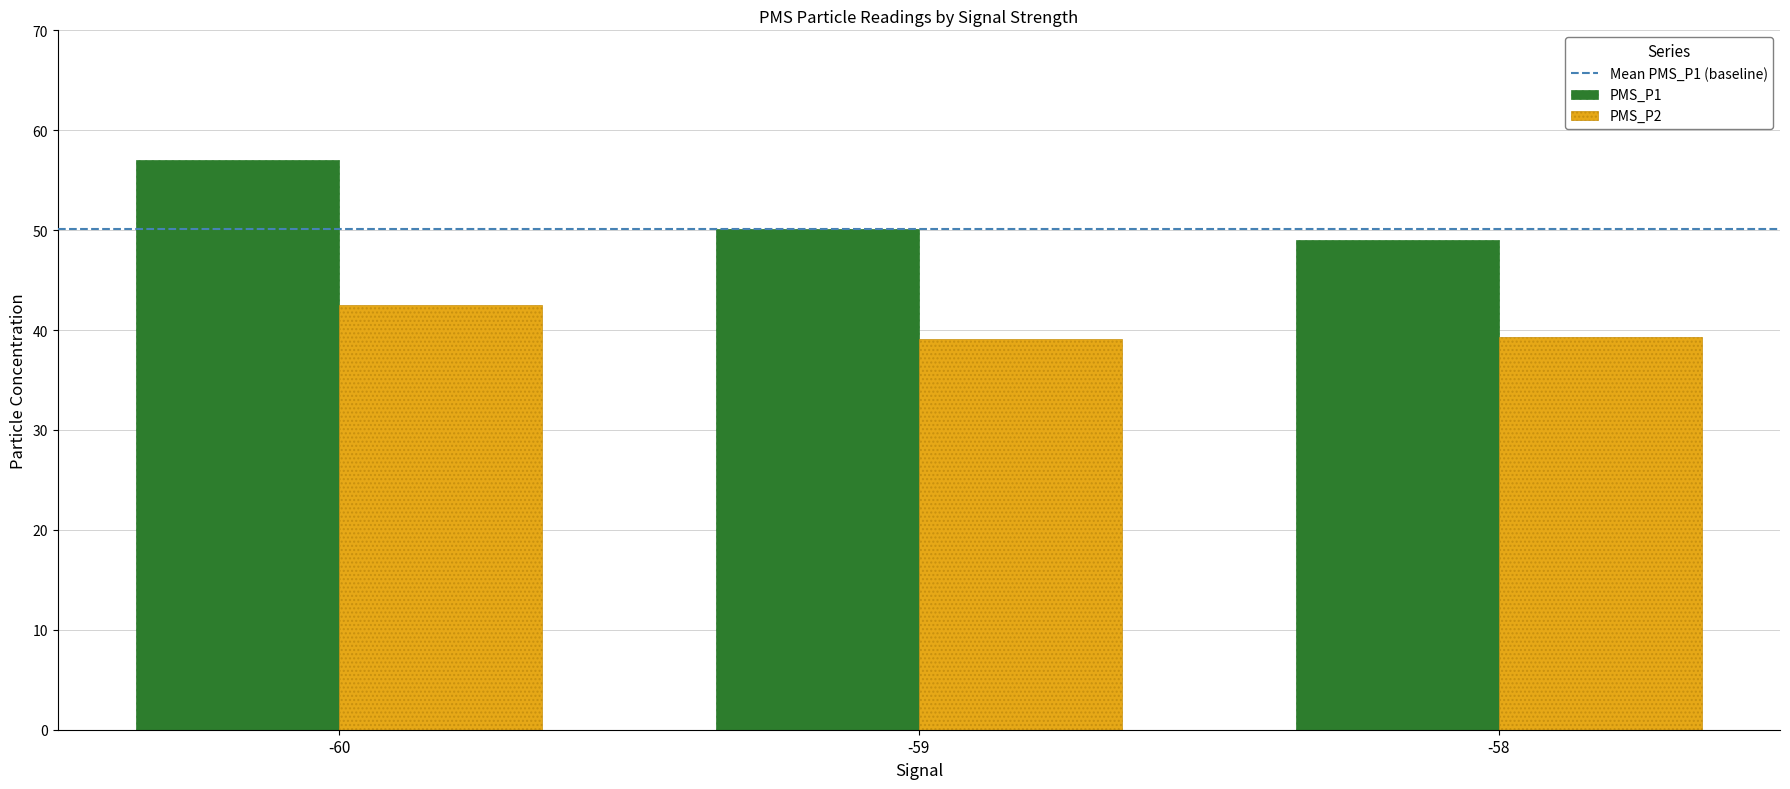

What is the lowest value of the PMS_P2 series?

39.2